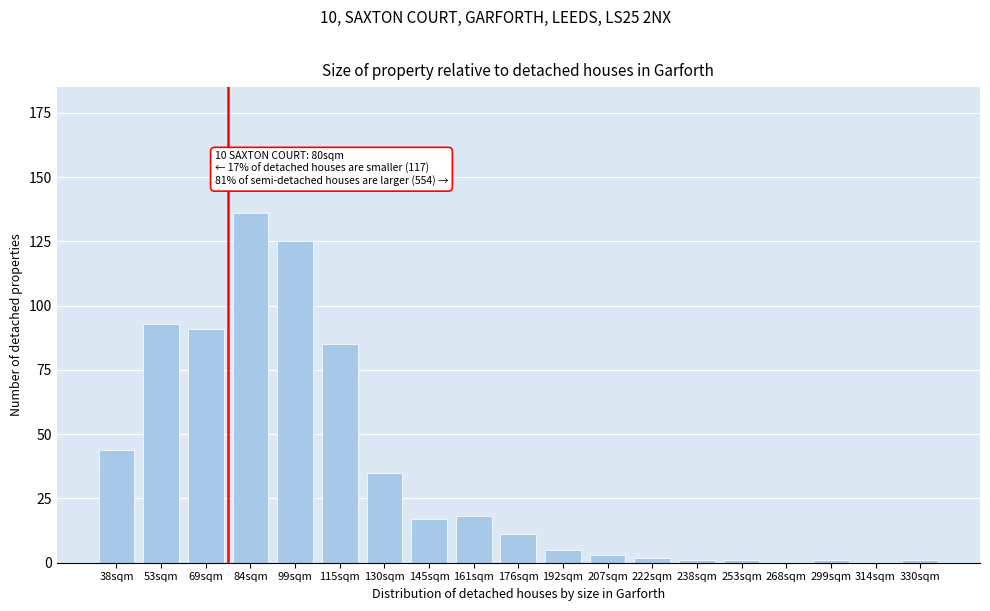

Reading left to right, transcribe all the data shown in this chart.

38sqm=44	53sqm=93	69sqm=91	84sqm=136	99sqm=125	115sqm=85	130sqm=35	145sqm=17	161sqm=18	176sqm=11	192sqm=5	207sqm=3	222sqm=2	238sqm=1	253sqm=1	268sqm=0	299sqm=1	314sqm=0	330sqm=1